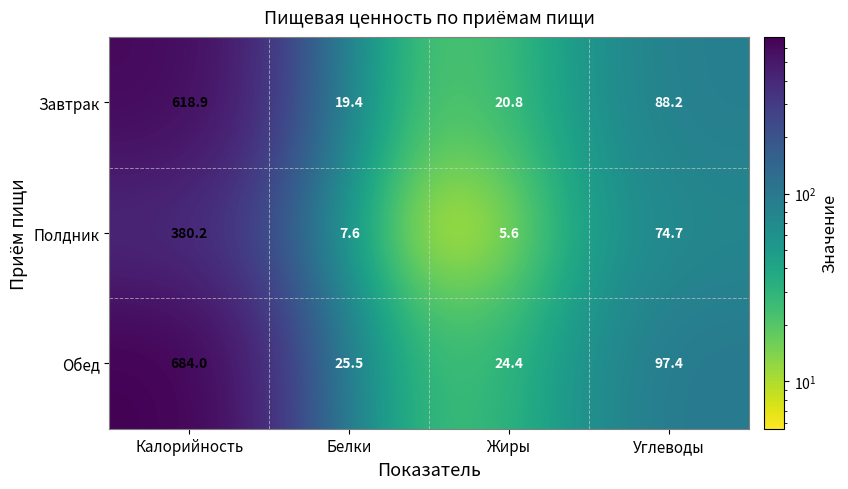

Reading left to right, list all the values displayed in this chart.

Завтрак: 618.9	19.4	20.8	88.2
Полдник: 380.2	7.6	5.6	74.7
Обед: 684.0	25.5	24.4	97.4